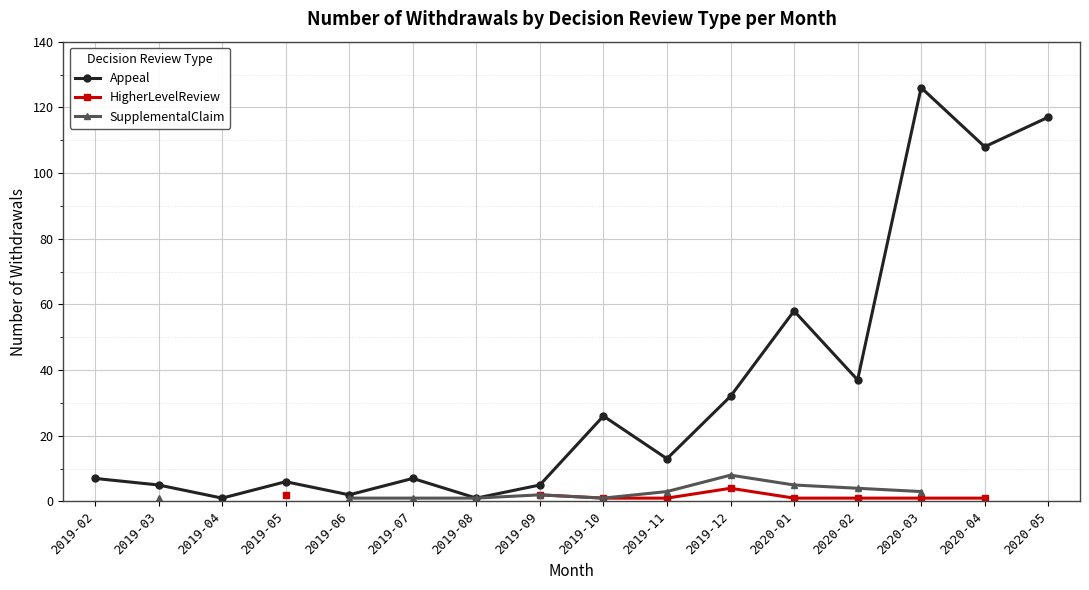

Does the chart display data point markers on the line(s)?

Yes